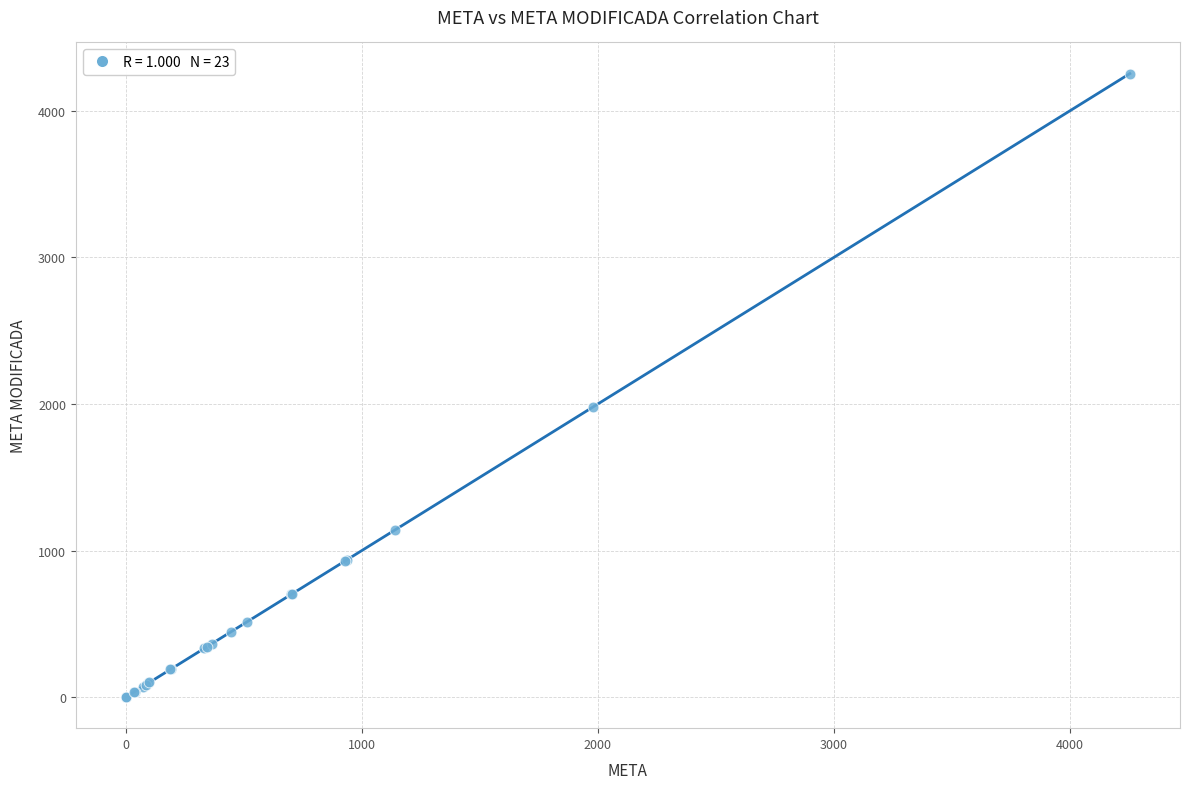

What Y value in the scatter plot is closest to 2127?

1977.7